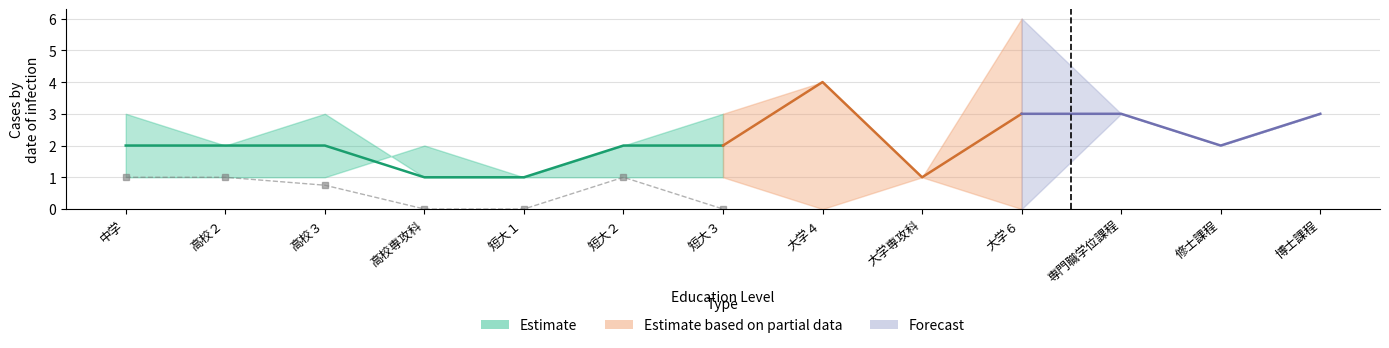

Count the number of categories in the chart.

13